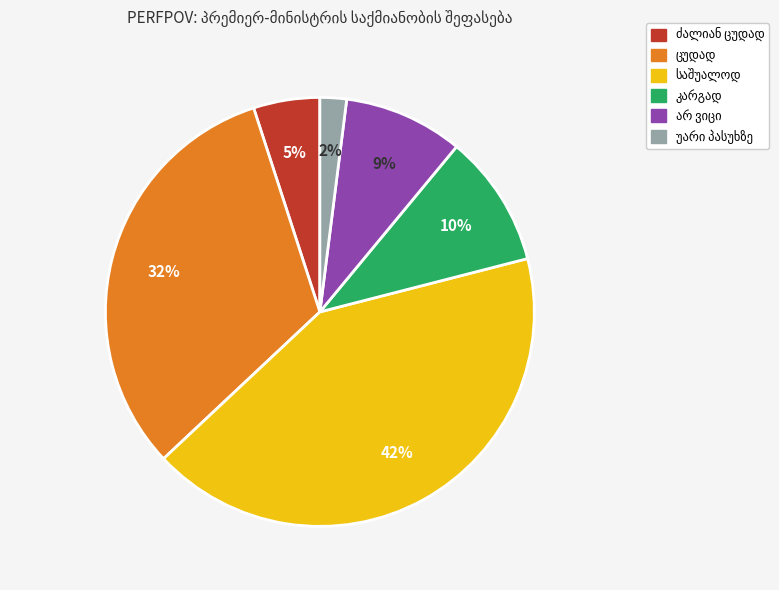

How many slices are in this pie chart?

6